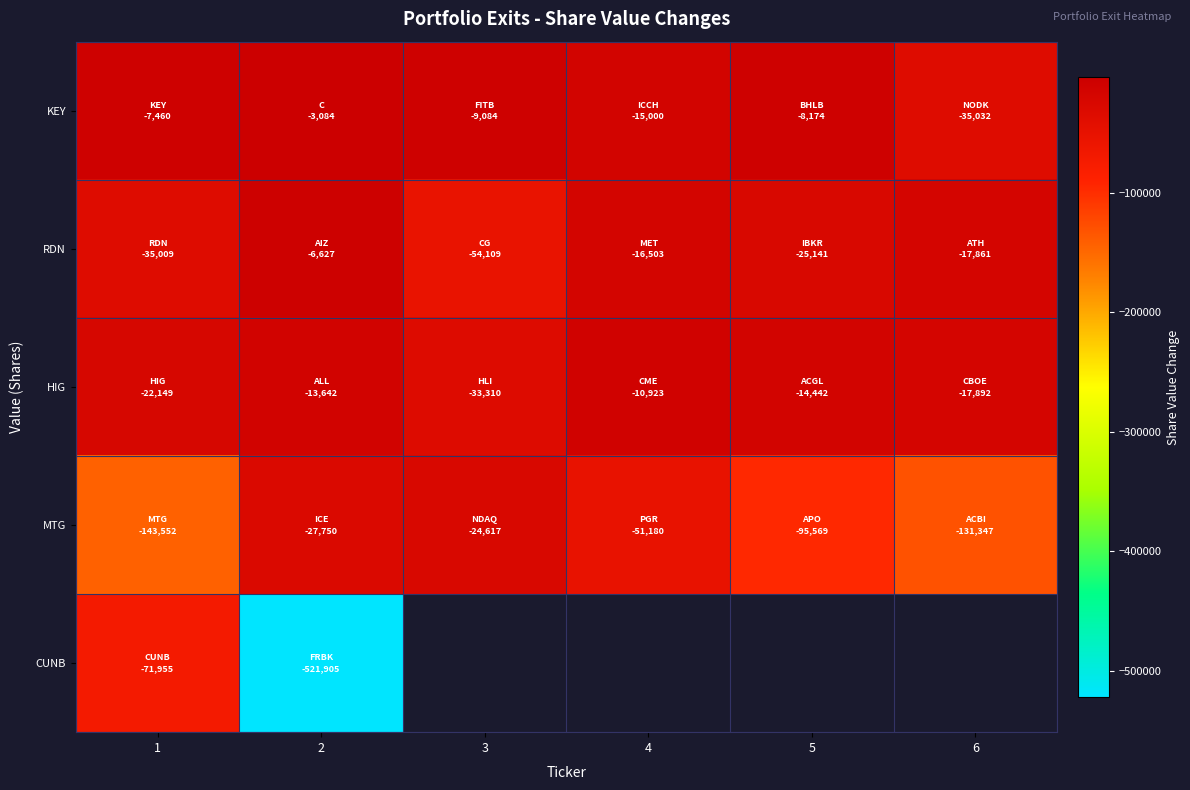

Rank the categories by KEY value from highest to lowest.

2, 1, 5, 3, 4, 6